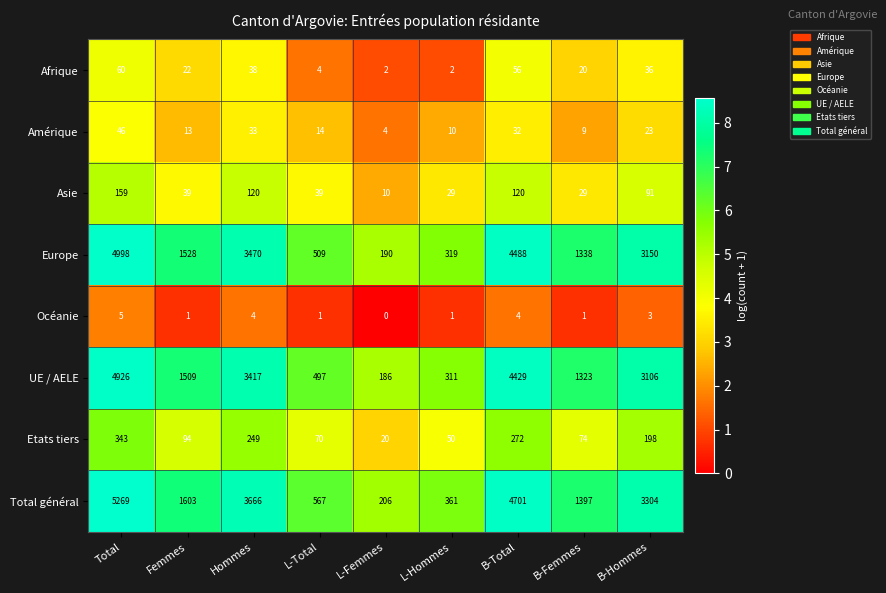

What is the total value across all series at L-Hommes?

1083